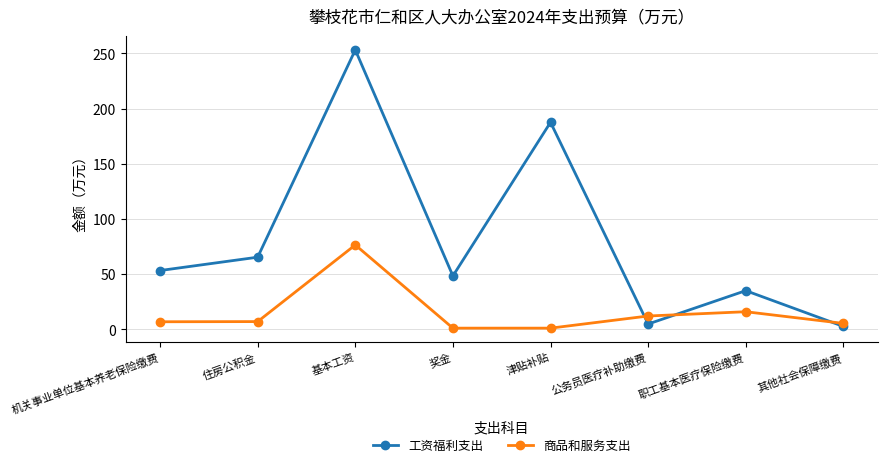

Rank the series by their average value, from lowest to highest.

商品和服务支出, 工资福利支出